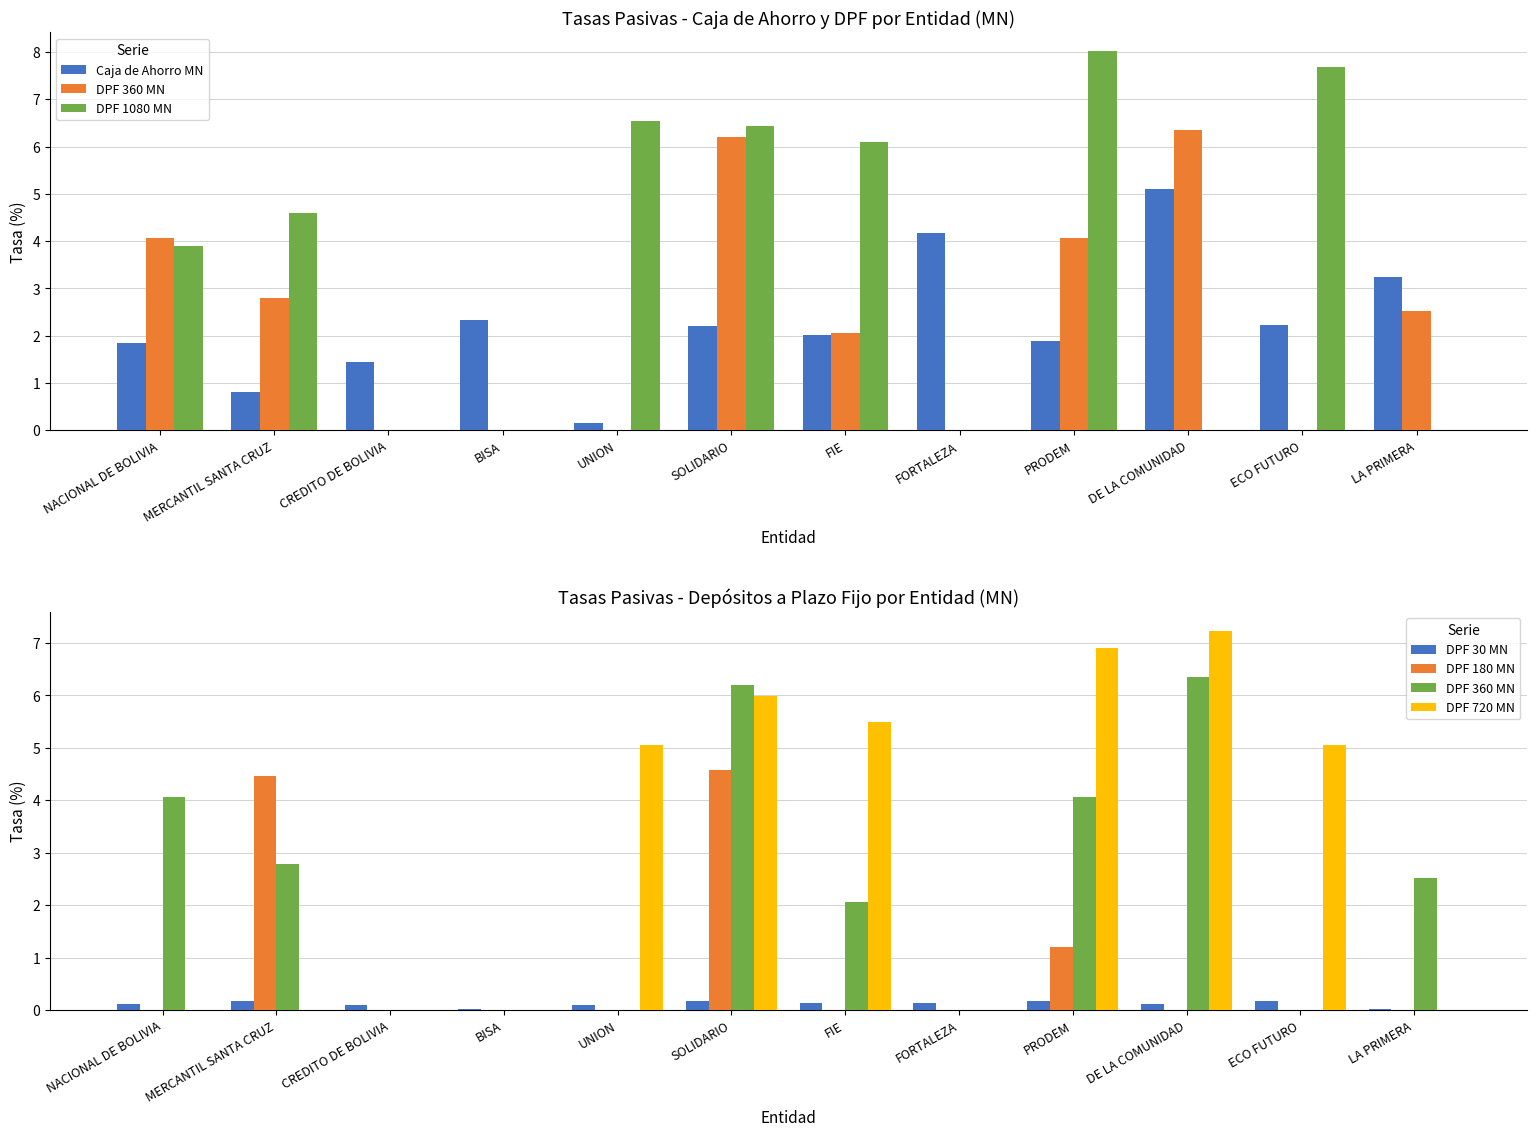

What is the maximum value for DPF 720 MN?

7.2